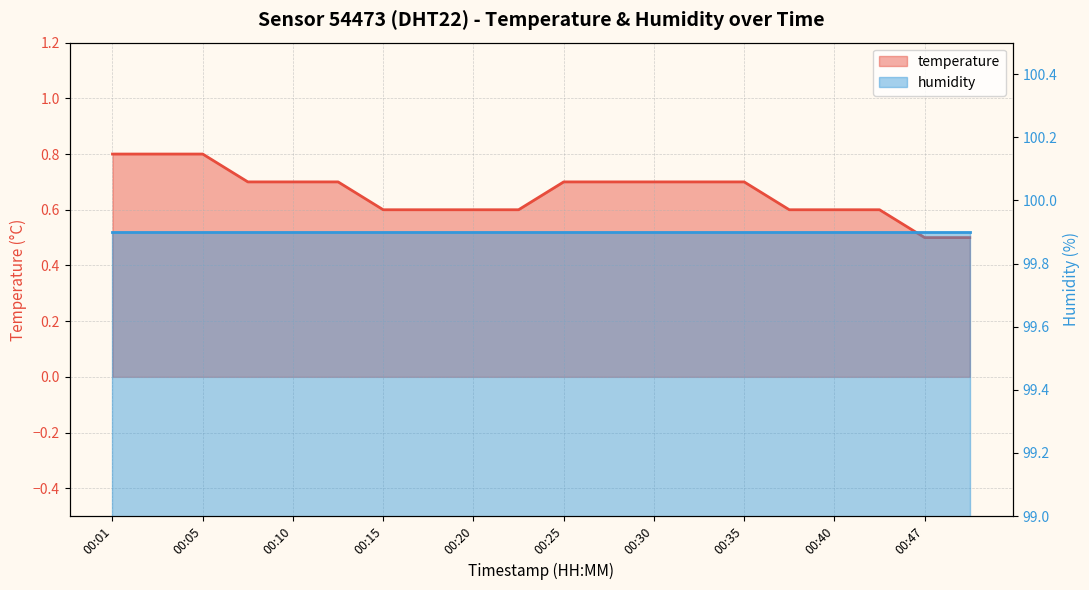

Reading left to right, extract all data points from this chart.

00:01=0.8	00:03=0.8	00:05=0.8	00:08=0.7	00:10=0.7	00:13=0.7	00:15=0.6	00:18=0.6	00:20=0.6	00:22=0.6	00:25=0.7	00:27=0.7	00:30=0.7	00:32=0.7	00:35=0.7	00:37=0.6	00:40=0.6	00:42=0.6	00:47=0.5	00:49=0.5